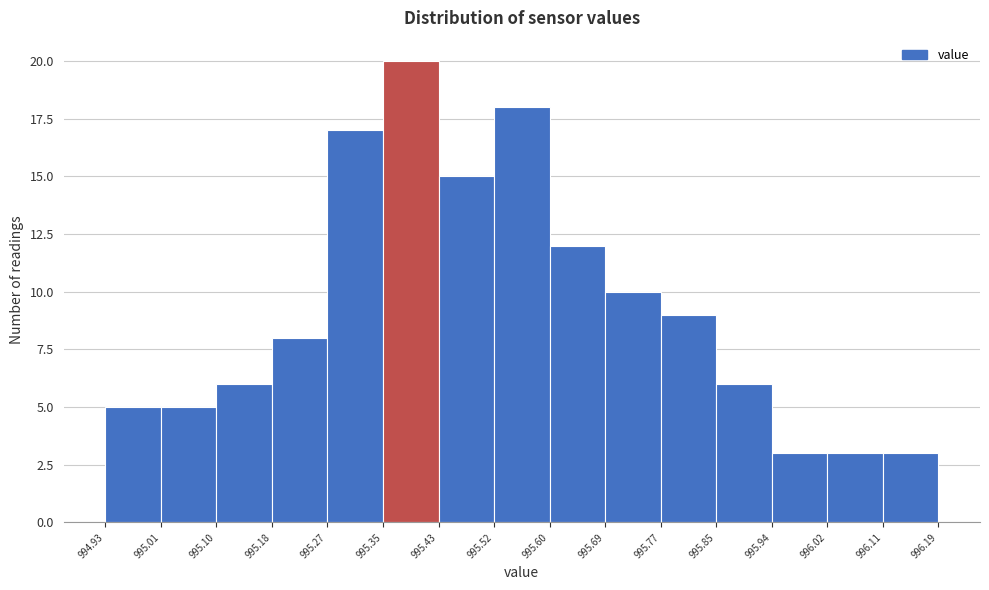

Reading left to right, transcribe this chart: for each bar, give the range it covers on the x-axis and its height. The values are not printed on the chart, so give them approximately, as read against the axis.

994.93 to 995.01: 5
995.01 to 995.10: 5
995.10 to 995.18: 6
995.18 to 995.27: 8
995.27 to 995.35: 17
995.35 to 995.43: 20
995.43 to 995.52: 15
995.52 to 995.60: 18
995.60 to 995.69: 12
995.69 to 995.77: 10
995.77 to 995.85: 9
995.85 to 995.94: 6
995.94 to 996.02: 3
996.02 to 996.11: 3
996.11 to 996.19: 3